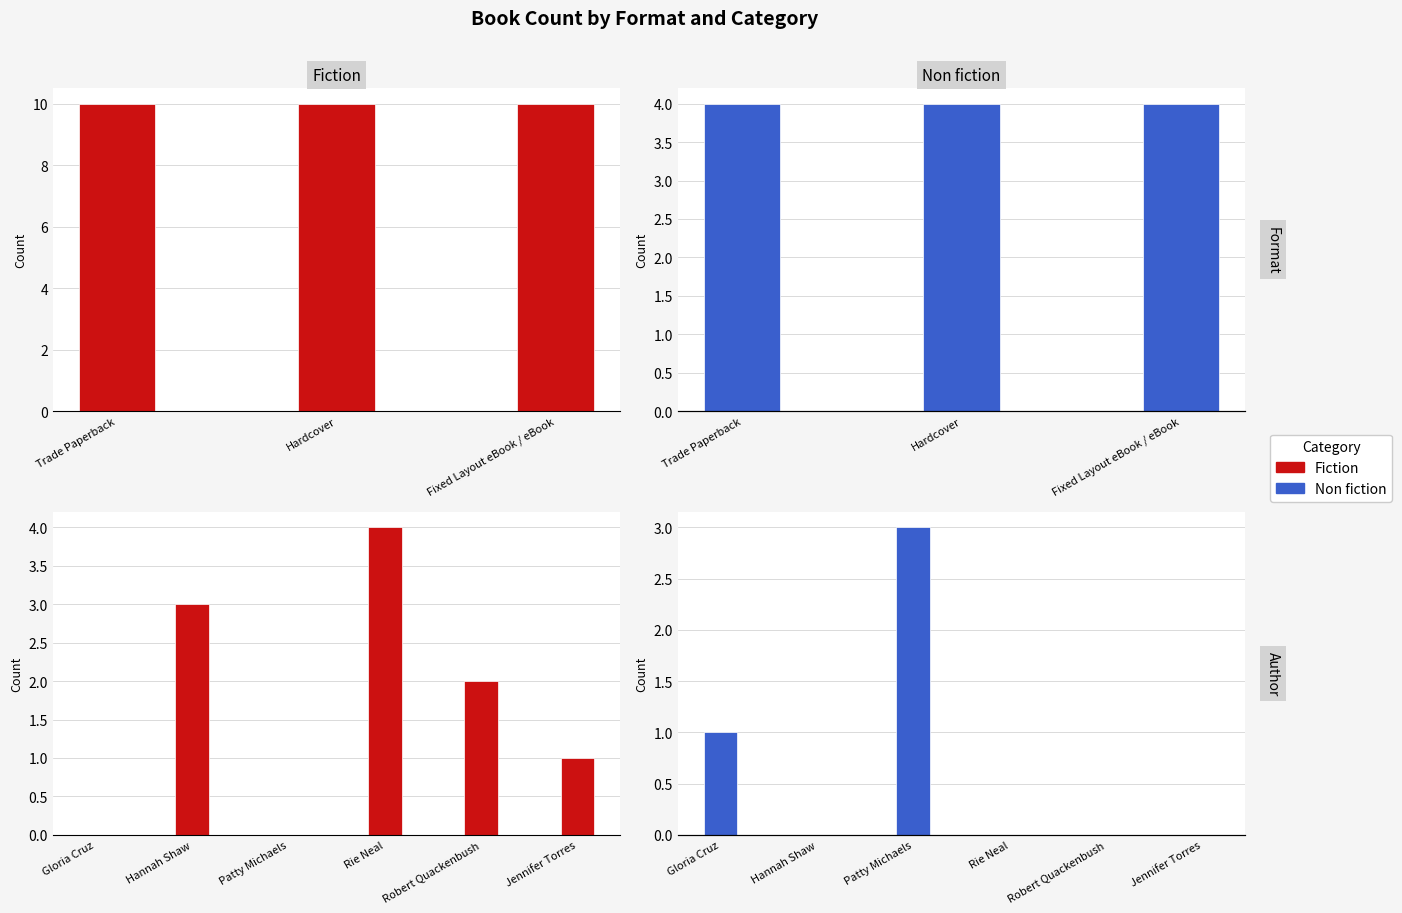

What is the difference between the Fiction values at Robert Quackenbush and Patty Michaels?

2